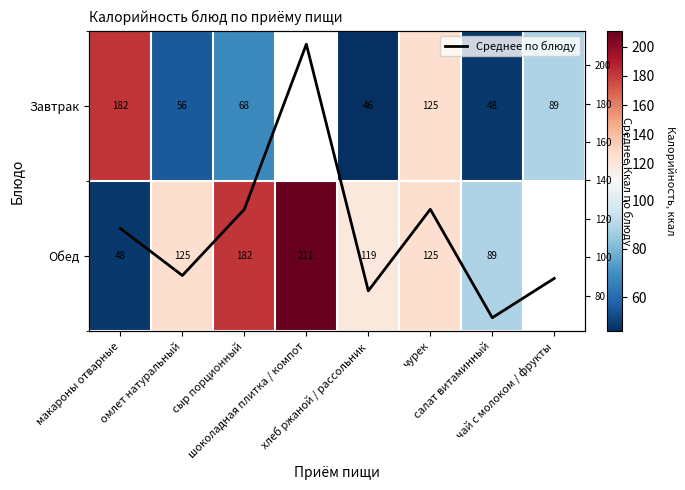

True or false: Обед has a value of 125.0 at омлет натуральный.

True